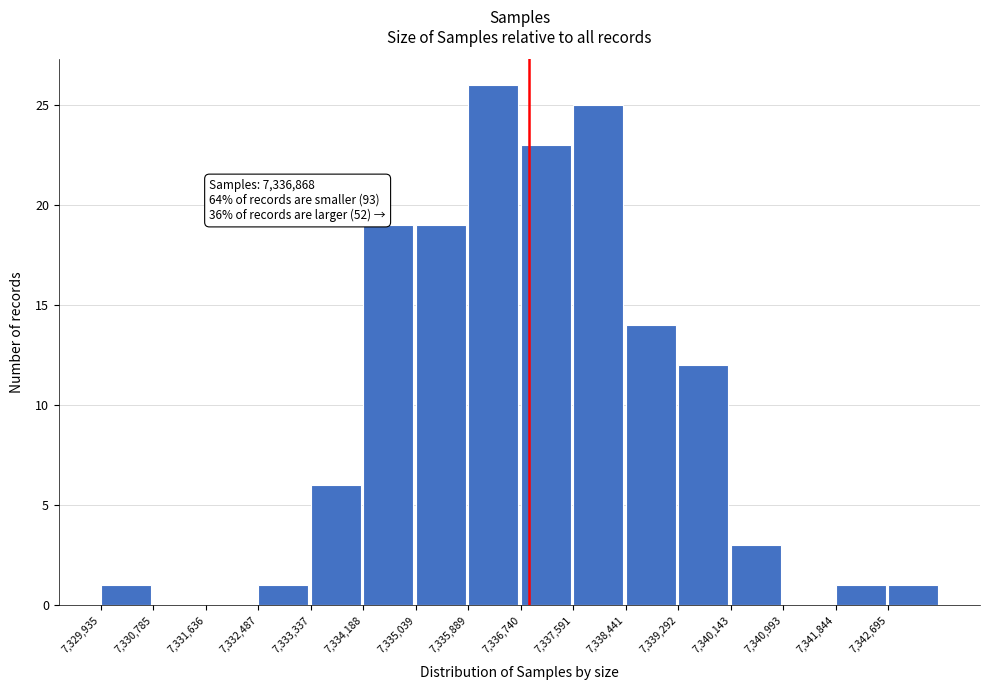

Over which range of the x-axis is the bar tallest?

7335900 to 7336700